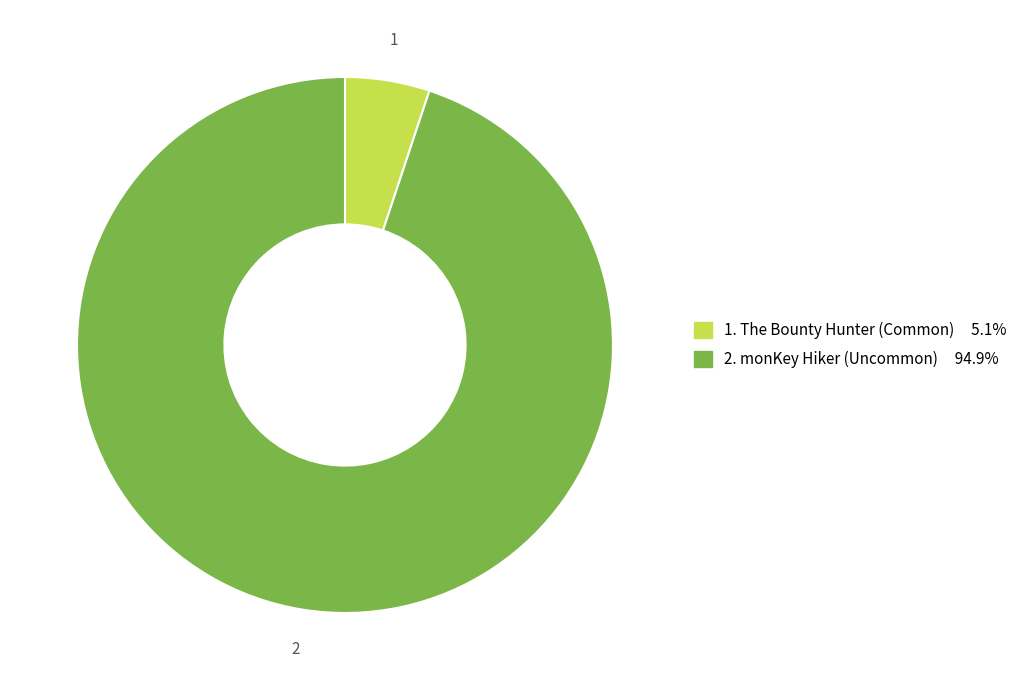

Is the sum of 1. The Bounty Hunter (Common) 5.1% and 2. monKey Hiker (Uncommon) 94.9% greater than half?

Yes